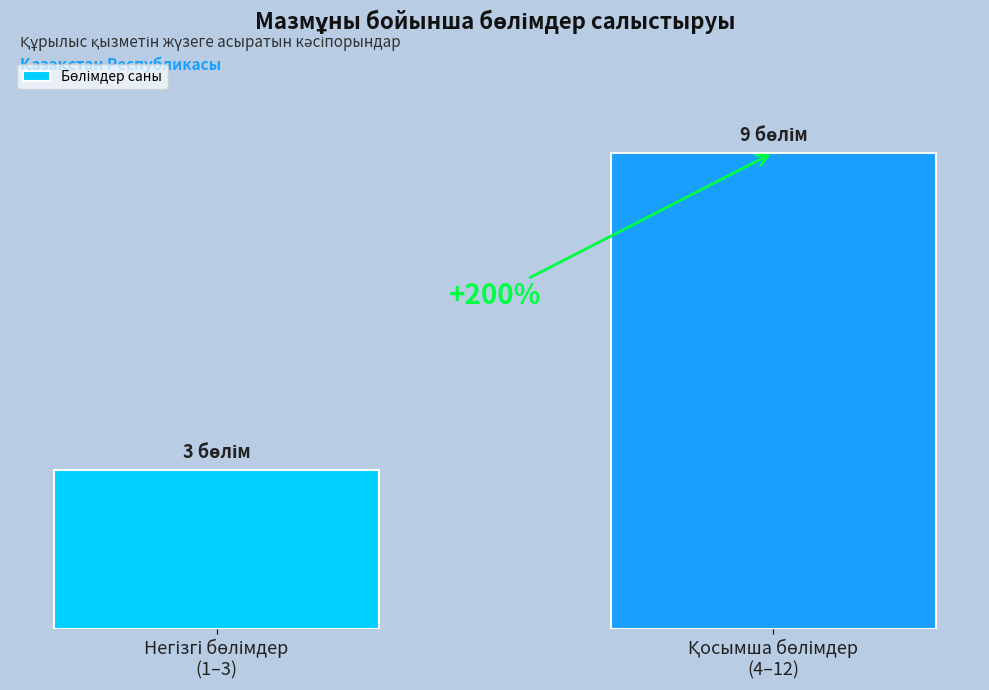

What is the change in value from Негізгі бөлімдер
(1–3) to Қосымша бөлімдер
(4–12)?

+6